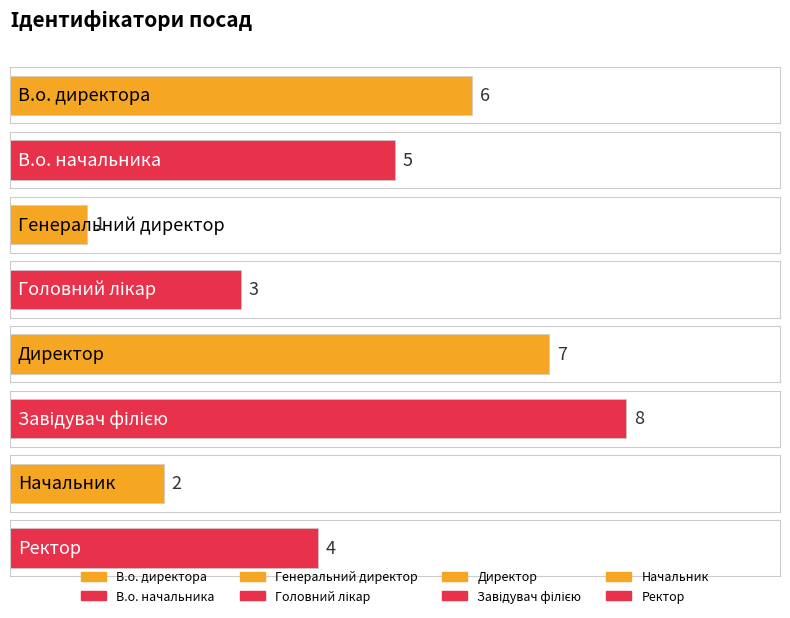

Where is the data nearest to the value 4?

Ректор